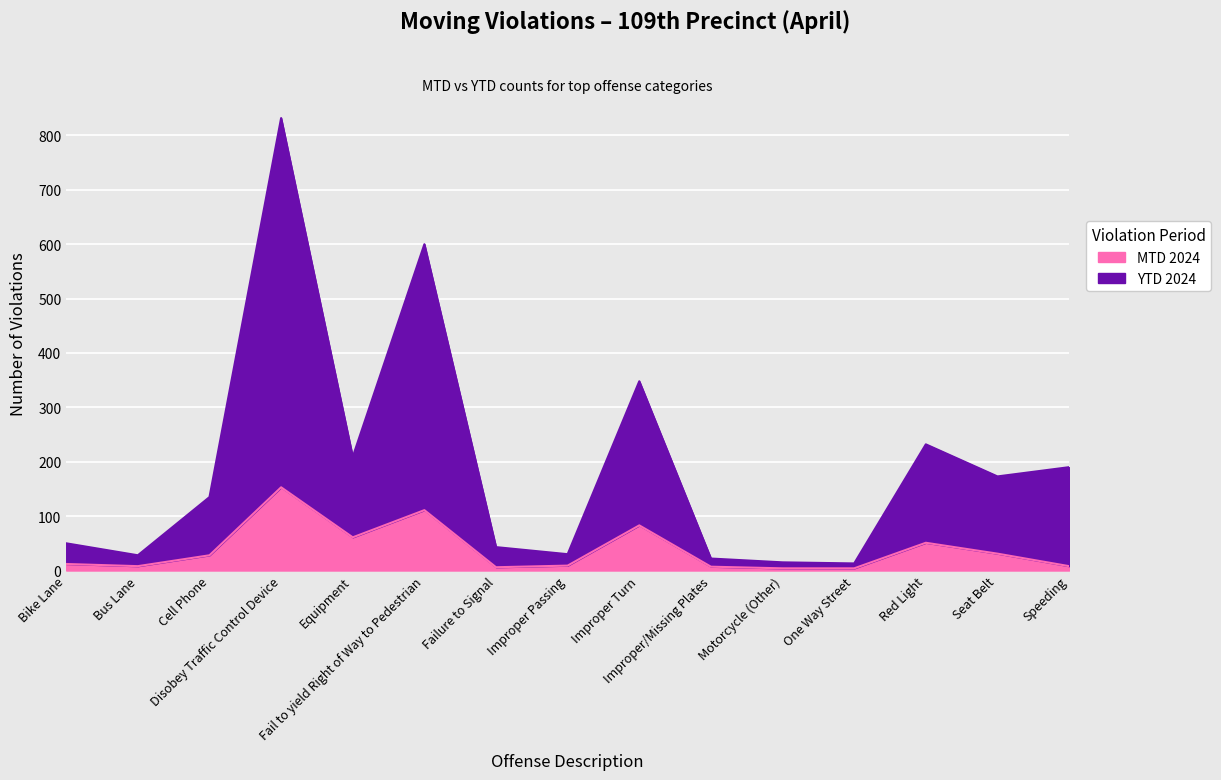

How many series are shown in this chart?

2